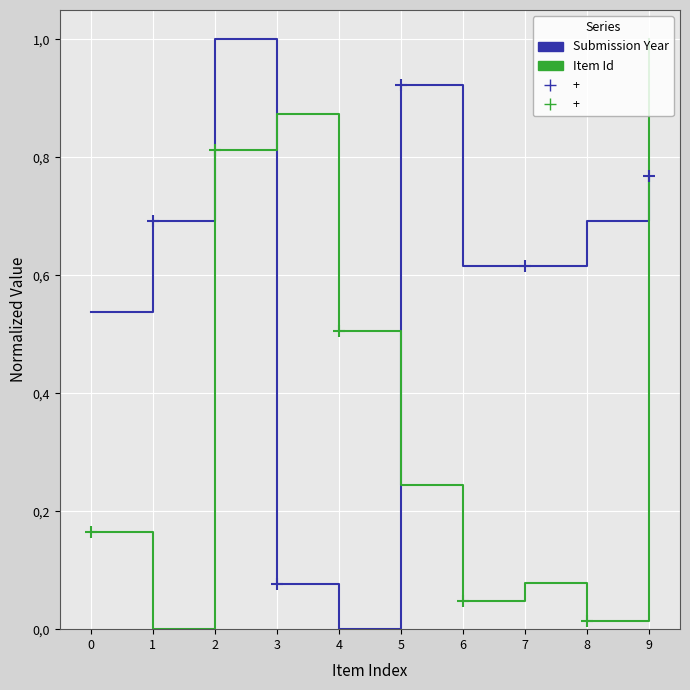

Between which two adjacent categories do Submission Year and Item Id first intersect?

2 and 3